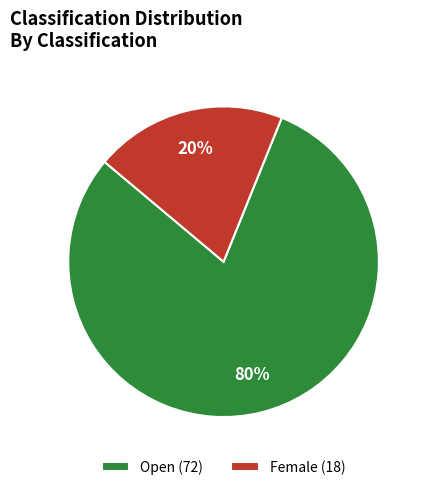

How many segments does this pie chart have?

2